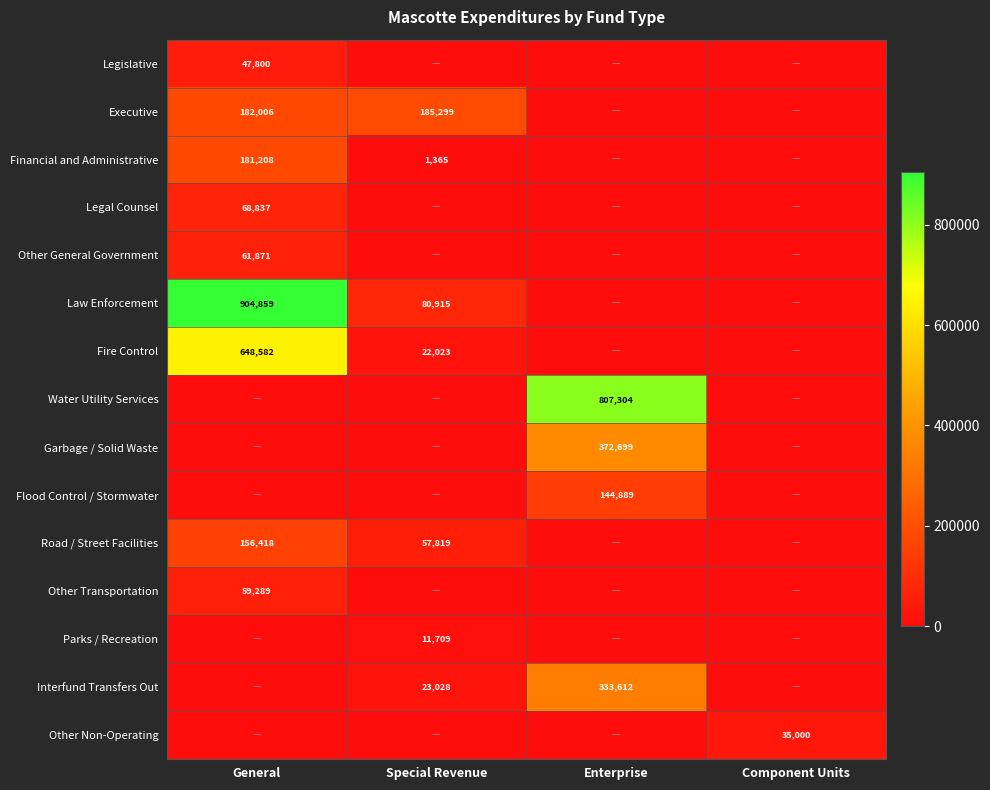

Is it true that Executive equals 185299 at Special Revenue?

True